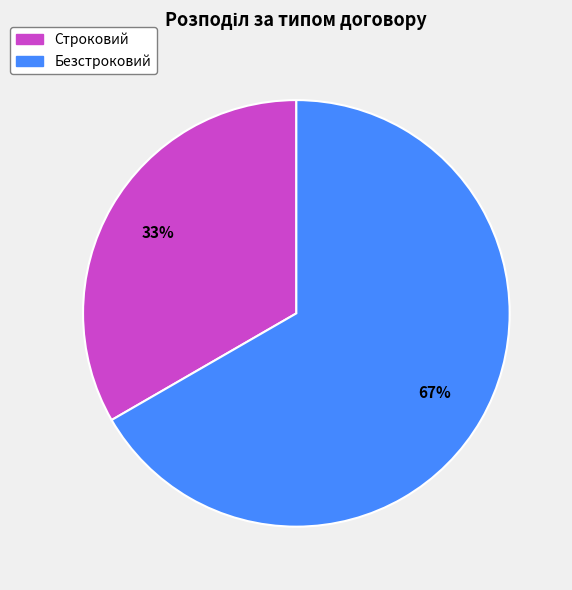

Which slice is the smallest?

Строковий